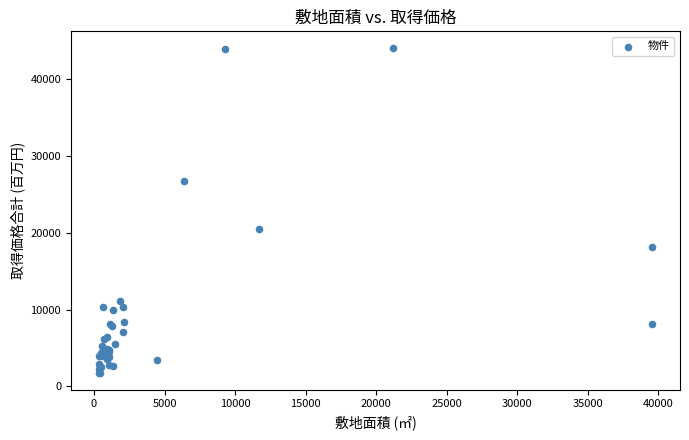

What Y value in the scatter plot is closest to 22895?

20500